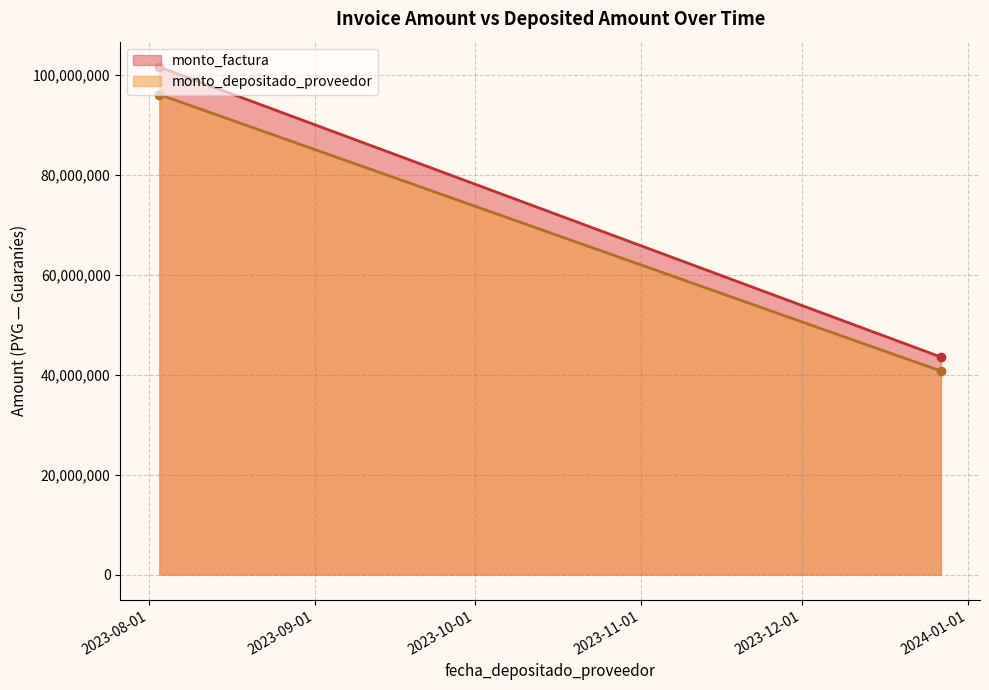

What is the difference between the highest and lowest values at 2023-12-27?

2806270